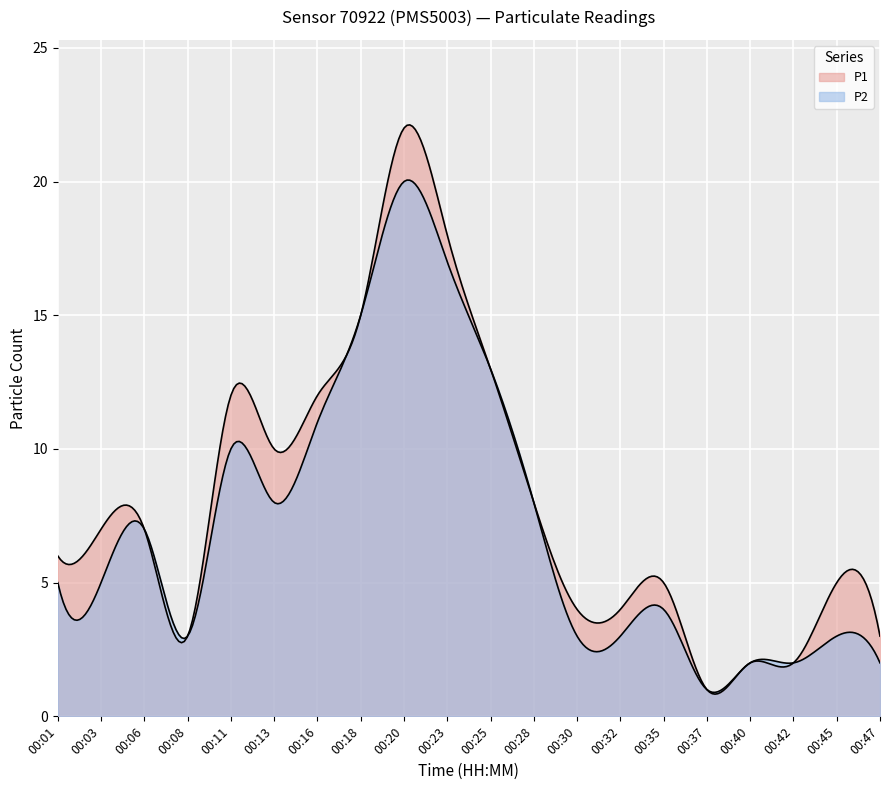

At which category is the sum across all series the highest?

00:20